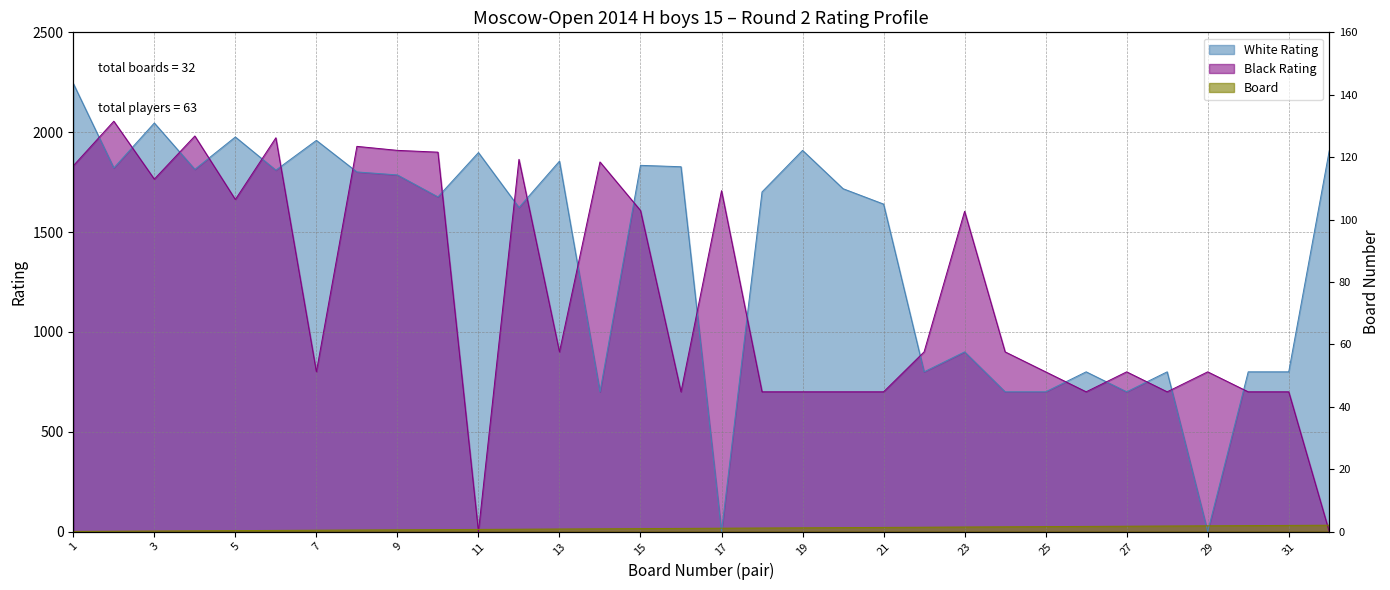

Which category has the highest value in the Black Rating series?

2